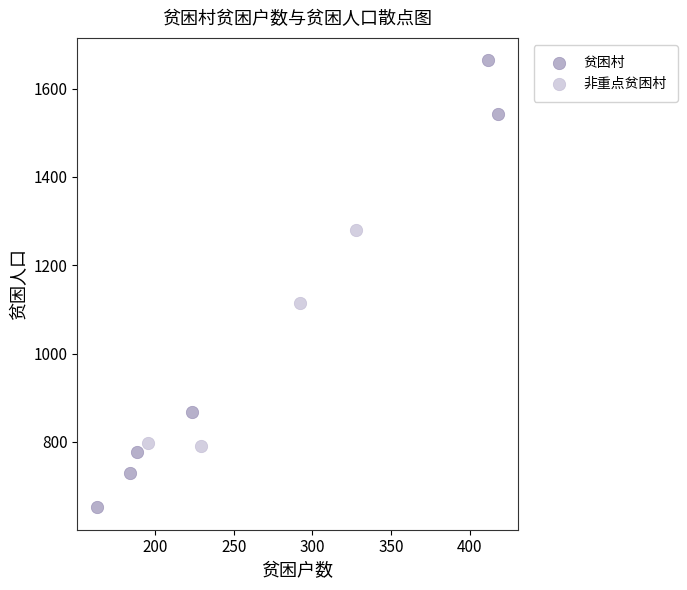

Which series reaches the maximum Y coordinate?

贫困村